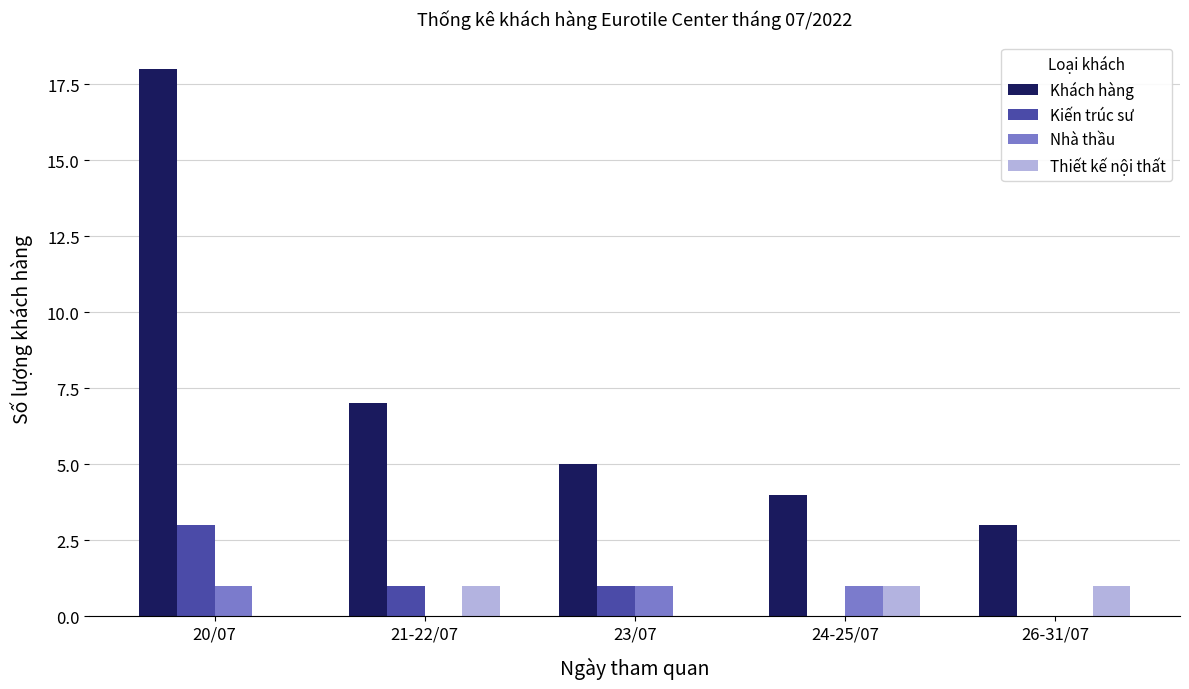

What are all the series names shown in the legend?

Khách hàng, Kiến trúc sư, Nhà thầu, Thiết kế nội thất